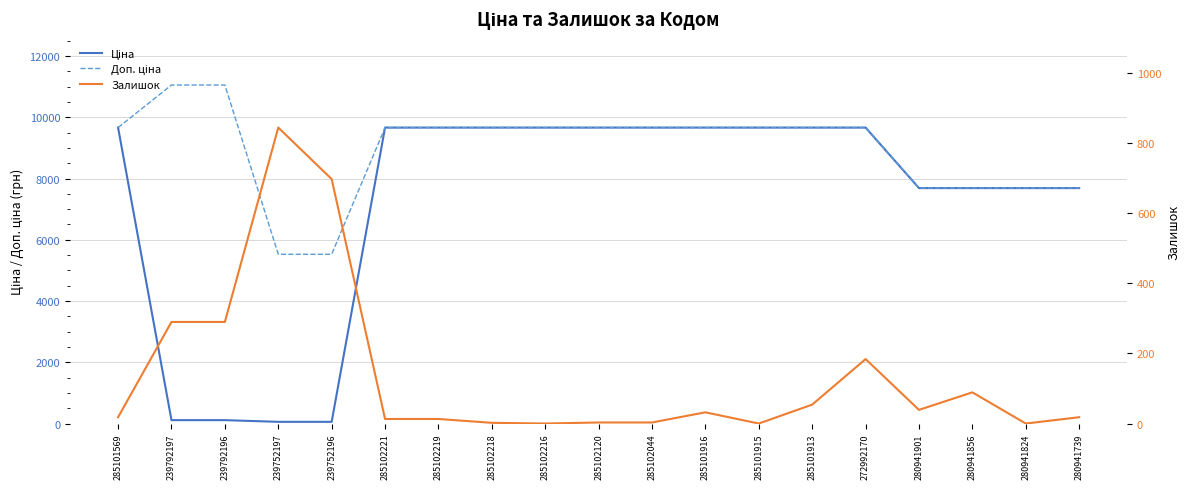

Where does the Доп. ціна series first go above 9664?

285101569